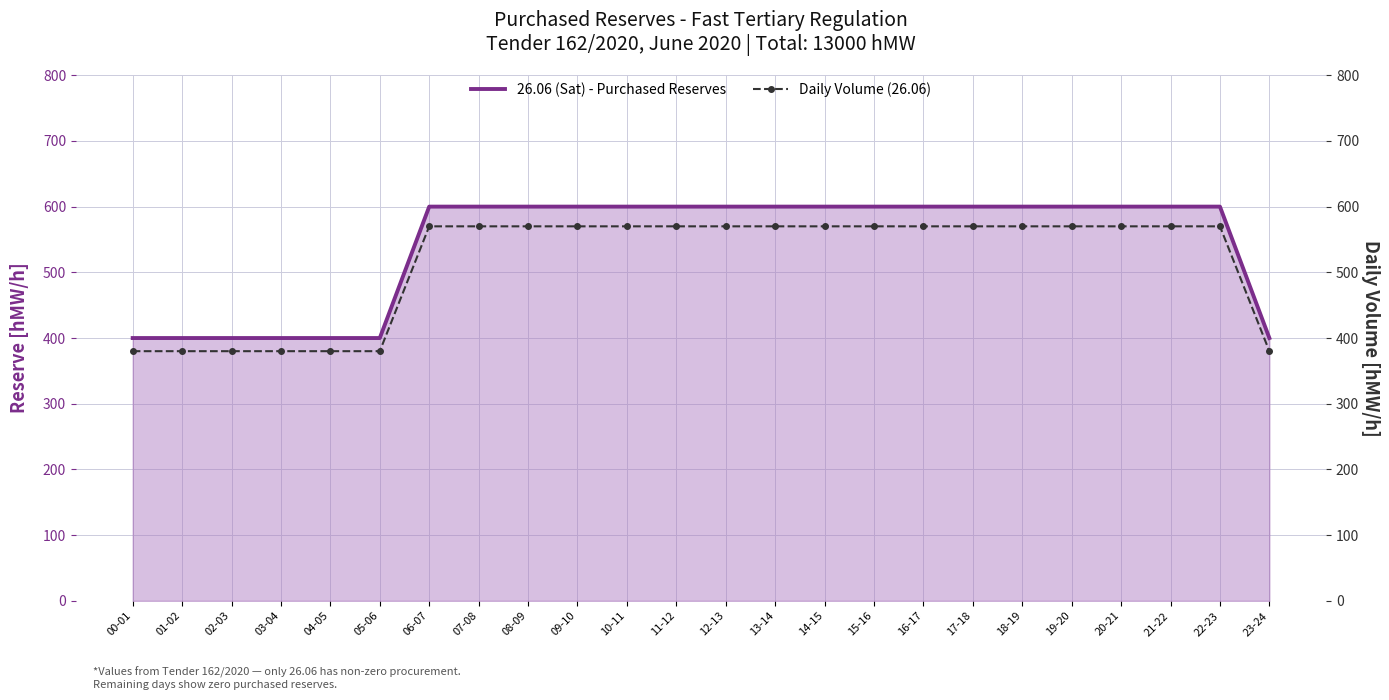

Reading right to left, list all the values displayed in this chart.

26.06 (Sat) - Purchased Reserves: 23-24=400	22-23=600	21-22=600	20-21=600	19-20=600	18-19=600	17-18=600	16-17=600	15-16=600	14-15=600	13-14=600	12-13=600	11-12=600	10-11=600	09-10=600	08-09=600	07-08=600	06-07=600	05-06=400	04-05=400	03-04=400	02-03=400	01-02=400	00-01=400
Daily Volume (26.06): 23-24=380	22-23=570	21-22=570	20-21=570	19-20=570	18-19=570	17-18=570	16-17=570	15-16=570	14-15=570	13-14=570	12-13=570	11-12=570	10-11=570	09-10=570	08-09=570	07-08=570	06-07=570	05-06=380	04-05=380	03-04=380	02-03=380	01-02=380	00-01=380